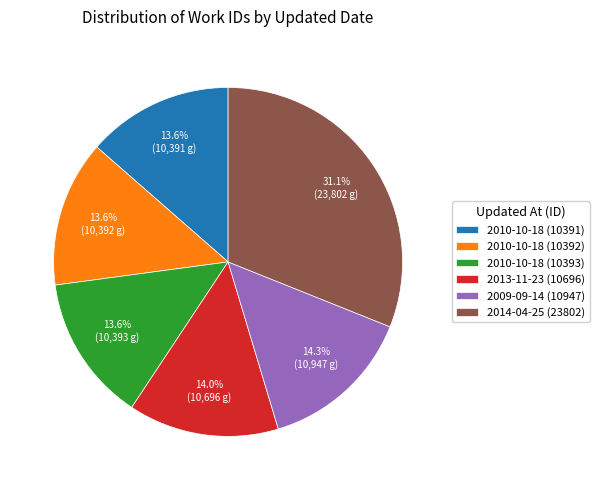

Does any single category account for the majority?

No